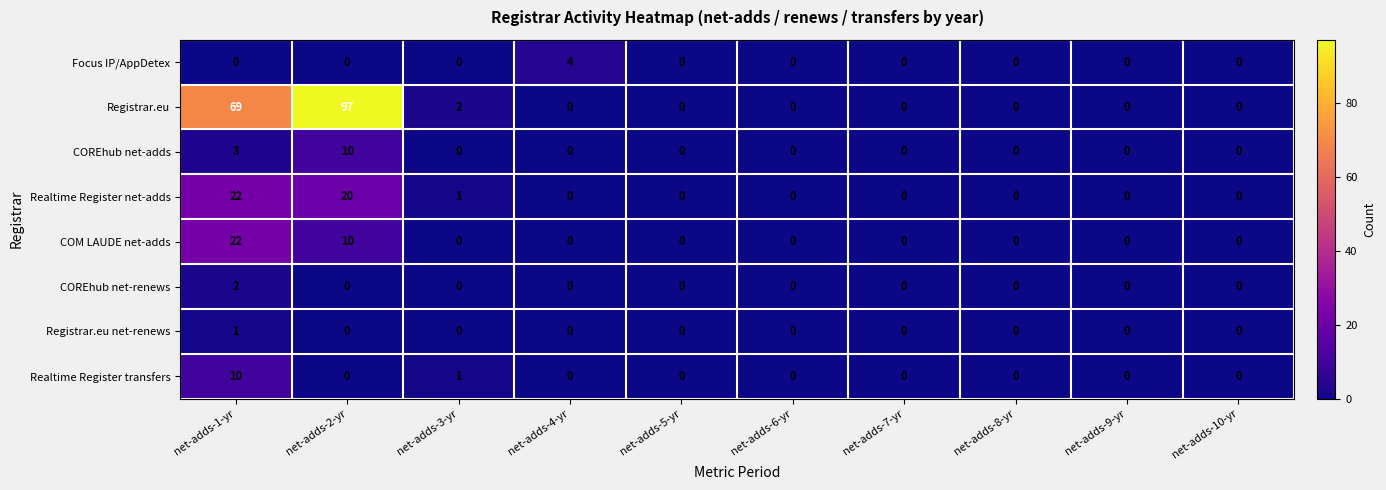

The COREhub net-renews series shows 1 at net-adds-4-yr. True or false?

False